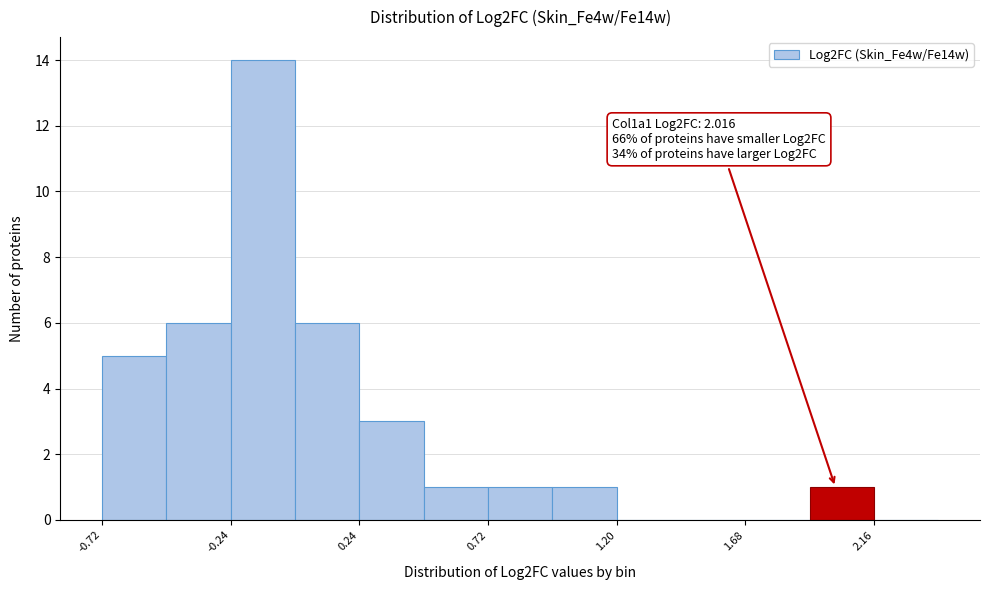

Over which range of the x-axis is the bar tallest?

-0.24 to 0.00